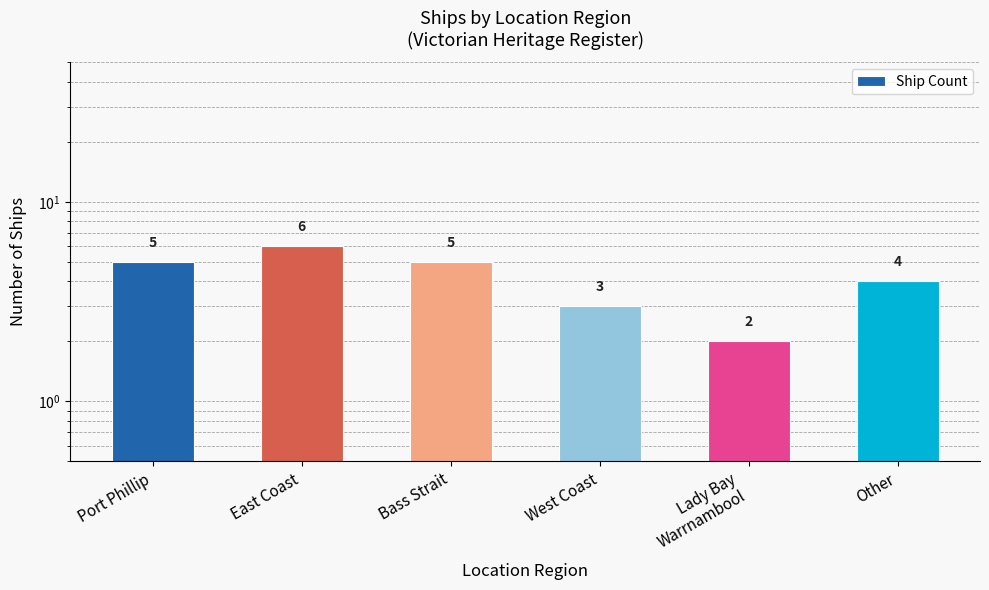

What is the smallest value displayed?

2